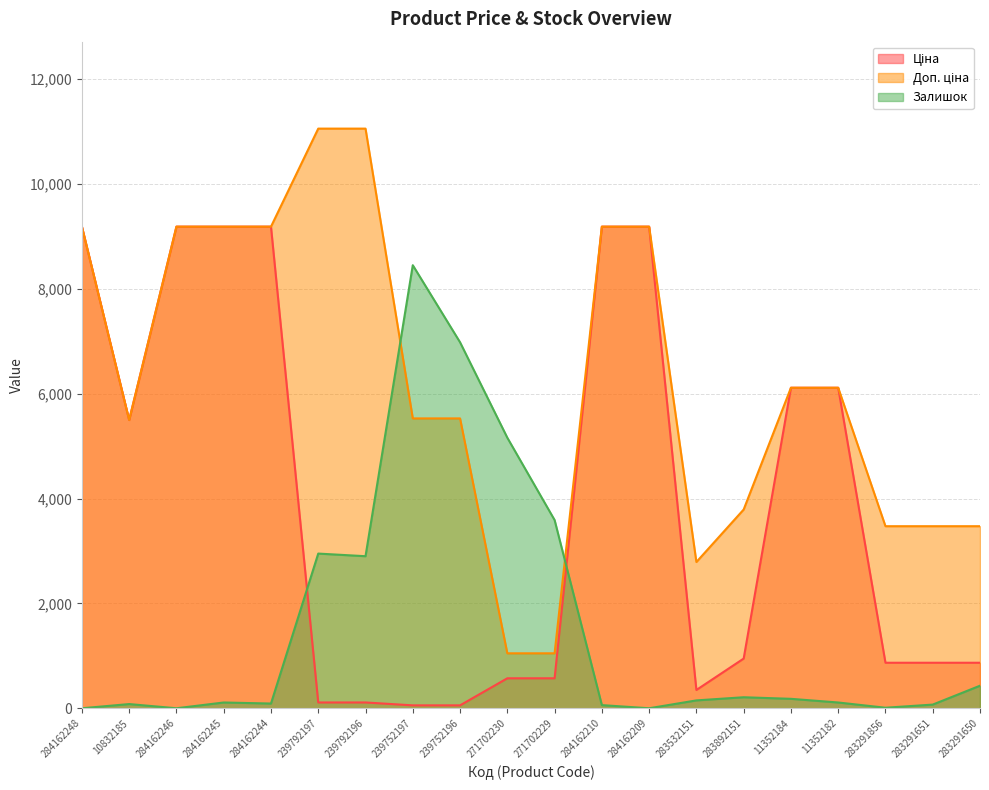

List the series in order of their overall mean, highest first.

Доп. ціна, Ціна, Залишок